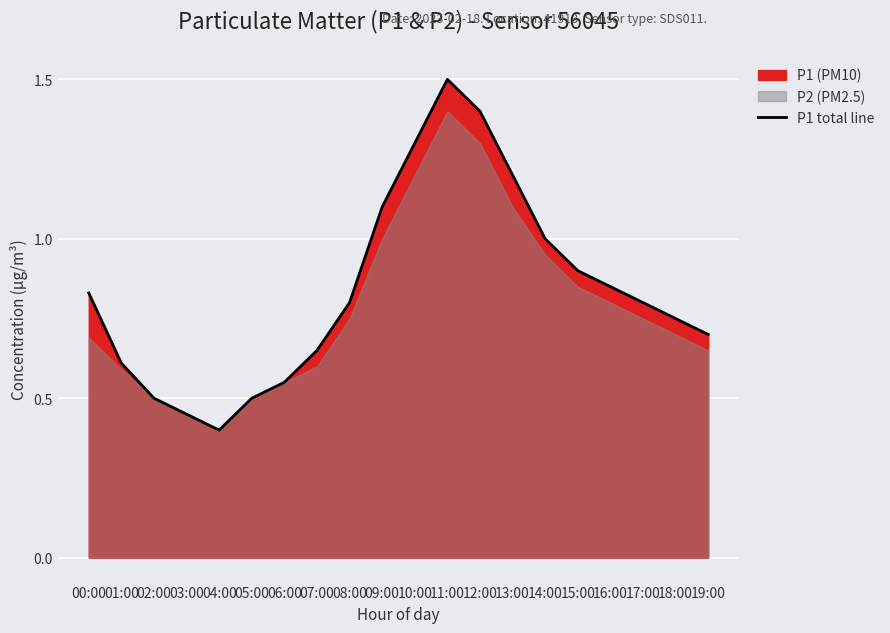

Rank the categories by value from lowest to highest.

04:00, 03:00, 02:00, 05:00, 06:00, 01:00, 07:00, 19:00, 18:00, 08:00, 17:00, 00:00, 16:00, 15:00, 14:00, 09:00, 13:00, 10:00, 12:00, 11:00